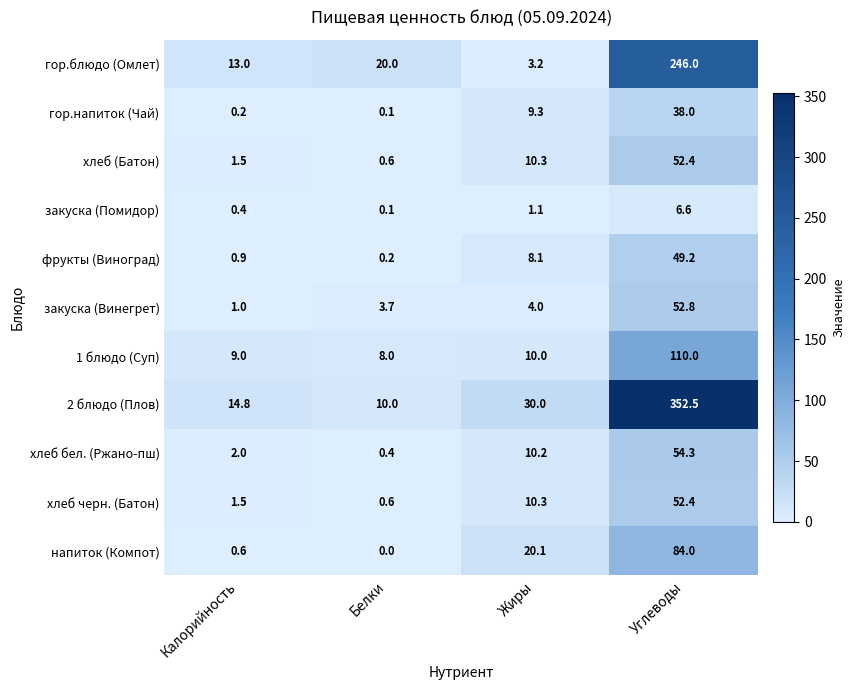

Which label corresponds to the largest value in the chart?

Углеводы